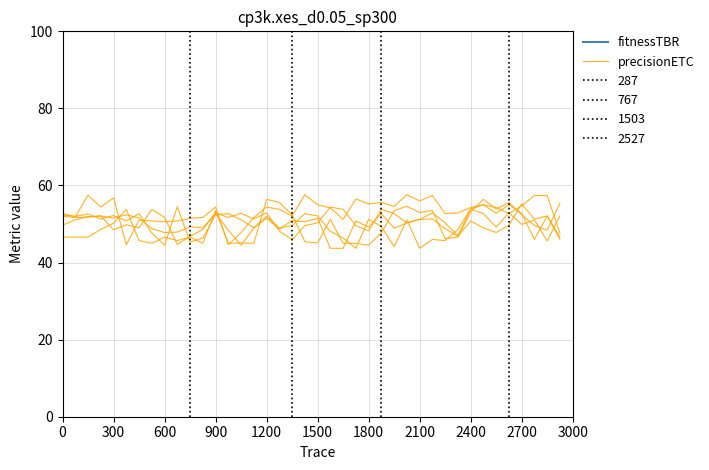

The value of fitnessTBR at 29 is 27.1. True or false?

False